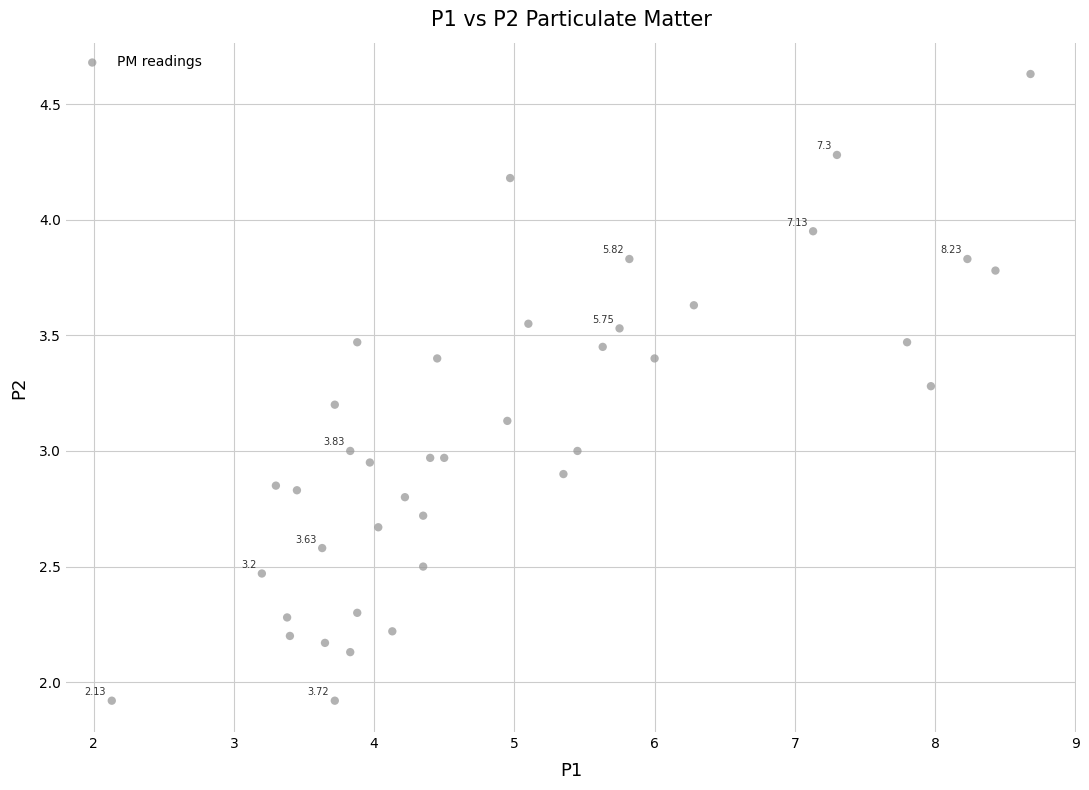

What is the range of X values (max minus min)?

6.5